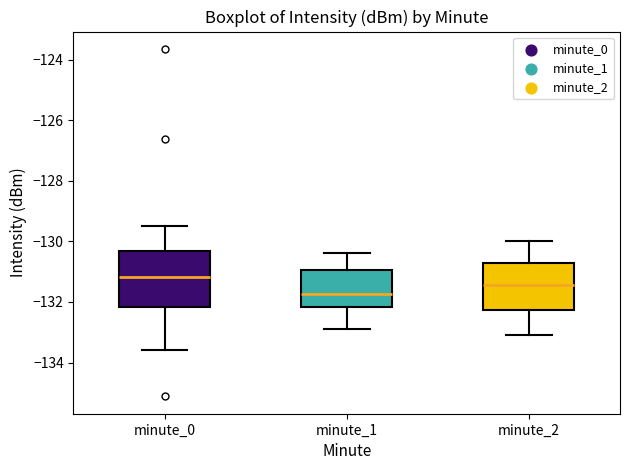

Reading left to right, read every box against the y-axis: the position of its median line, the range the box covers, and the ends of its whiskers. The values are not printed on the chart, so give them approximately, as read against the axis.

minute_0: median -131.2, box -132.2 to -130.4, whiskers -133.6 to -129.4
minute_1: median -131.8, box -132.2 to -131.0, whiskers -133.0 to -130.4
minute_2: median -131.4, box -132.2 to -130.8, whiskers -133.0 to -130.0